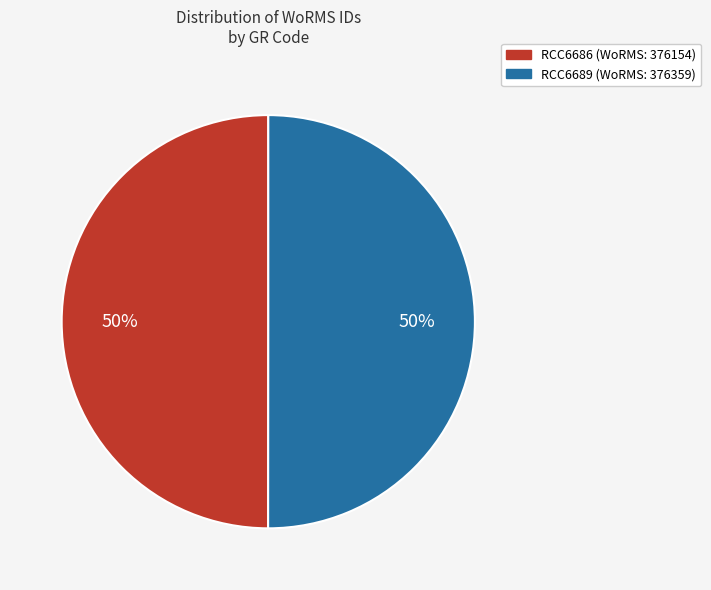

The RCC6689 slice represents 50% of the pie. True or false?

True